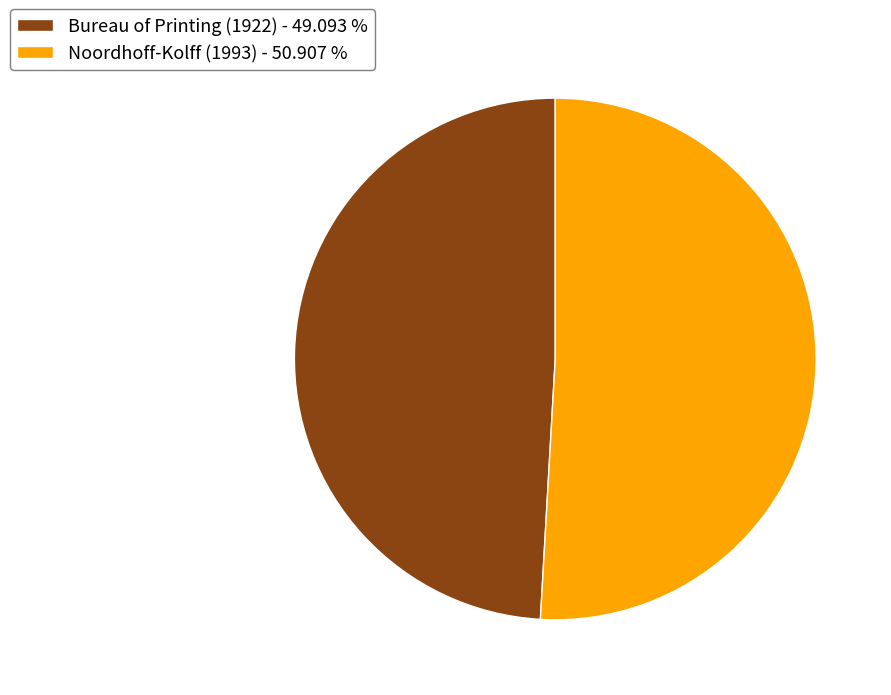

Between Noordhoff-Kolff (1993) - 50.907 % and Bureau of Printing (1922) - 49.093 %, which is larger?

Noordhoff-Kolff (1993) - 50.907 %